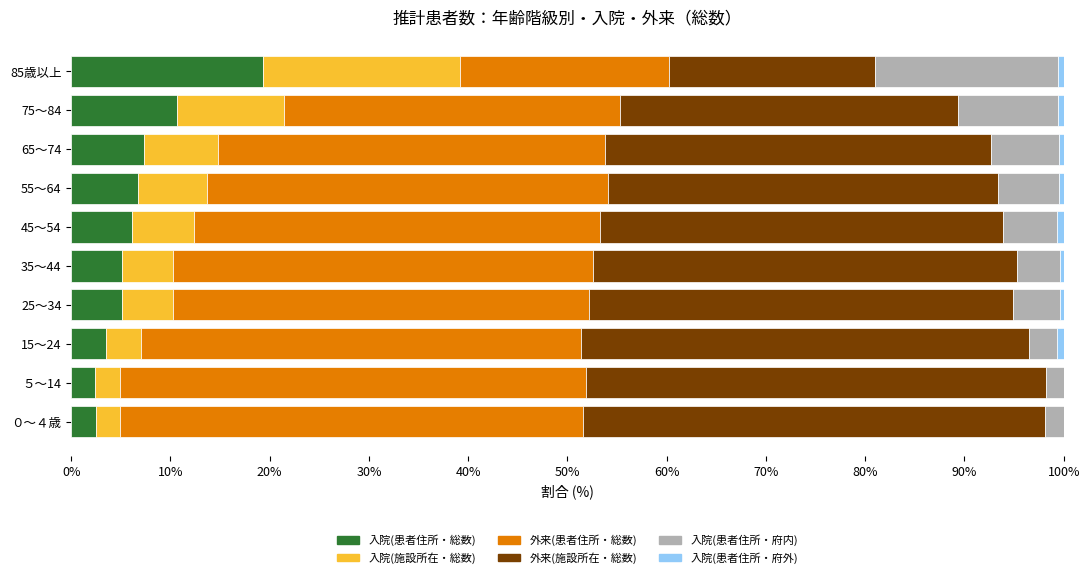

What is the highest value of the 入院(患者住所・総数) series?

19.3